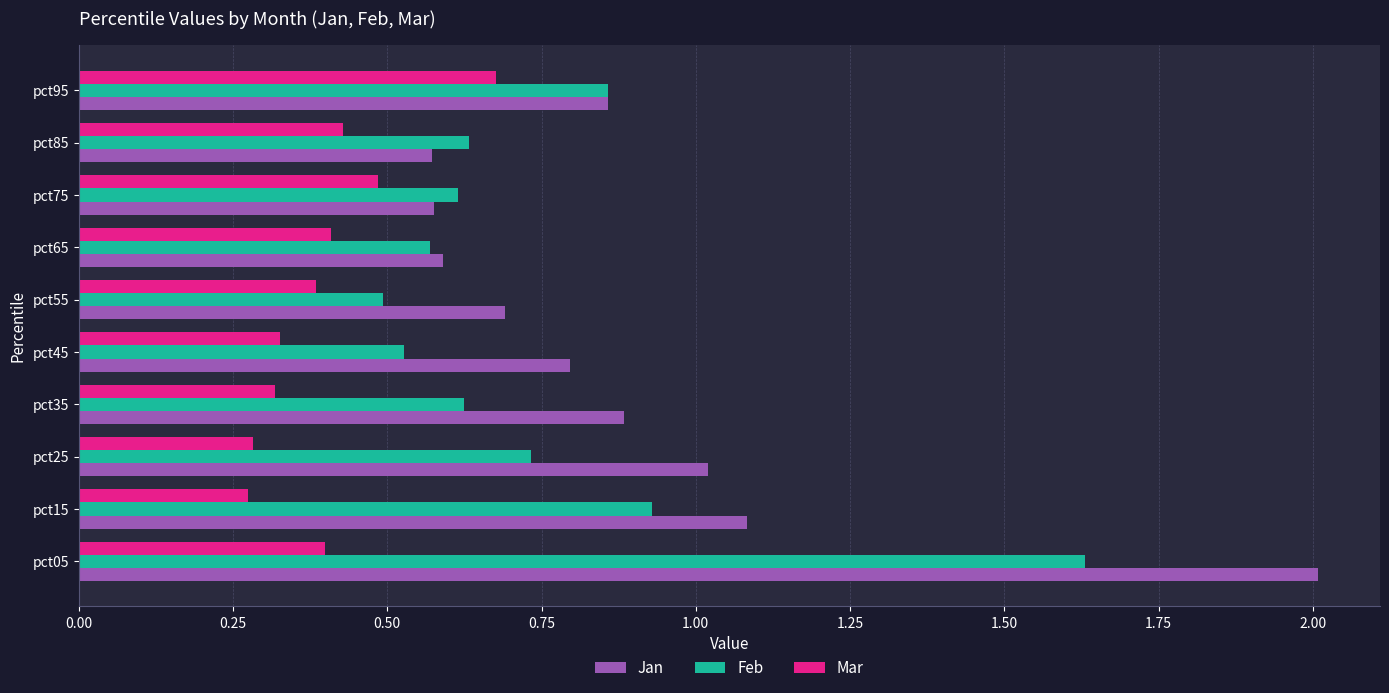

Which series has the widest spread of values?

Jan